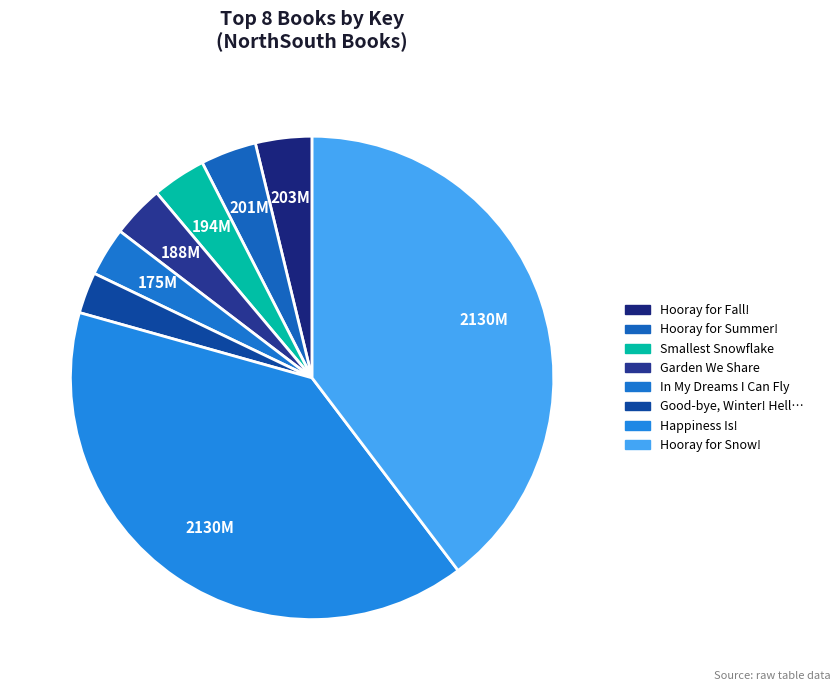

How many slices are in this pie chart?

8